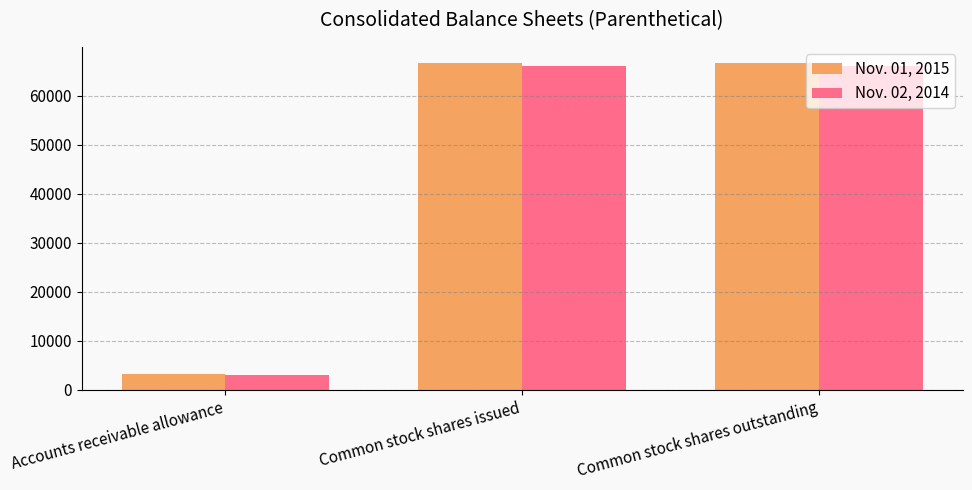

The value of Nov. 01, 2015 at Common stock shares issued is 66602. True or false?

True